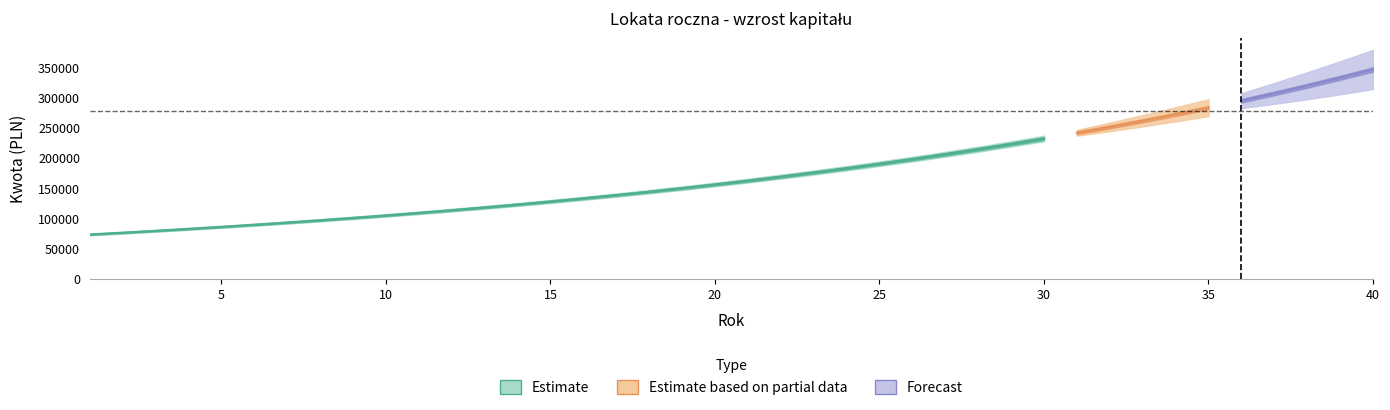

What is the value of the Kapital point at the 24th from the left?

179432.2